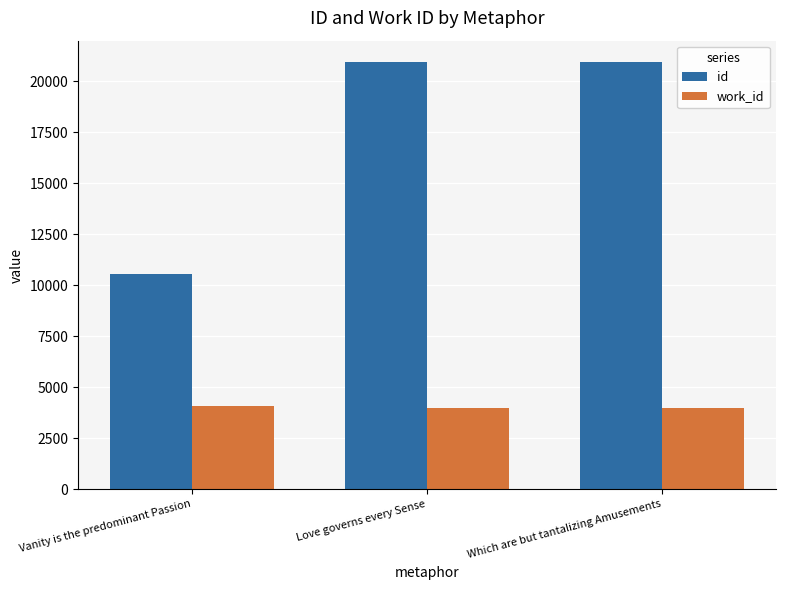

Does the chart contain any negative values?

No